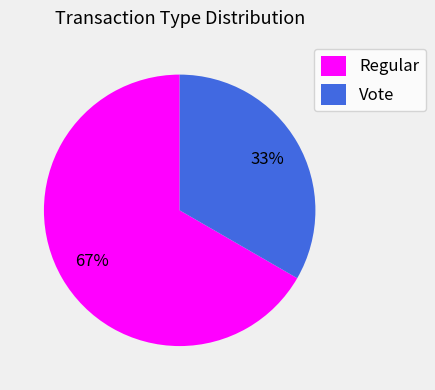

The Regular slice represents 67% of the pie. True or false?

True